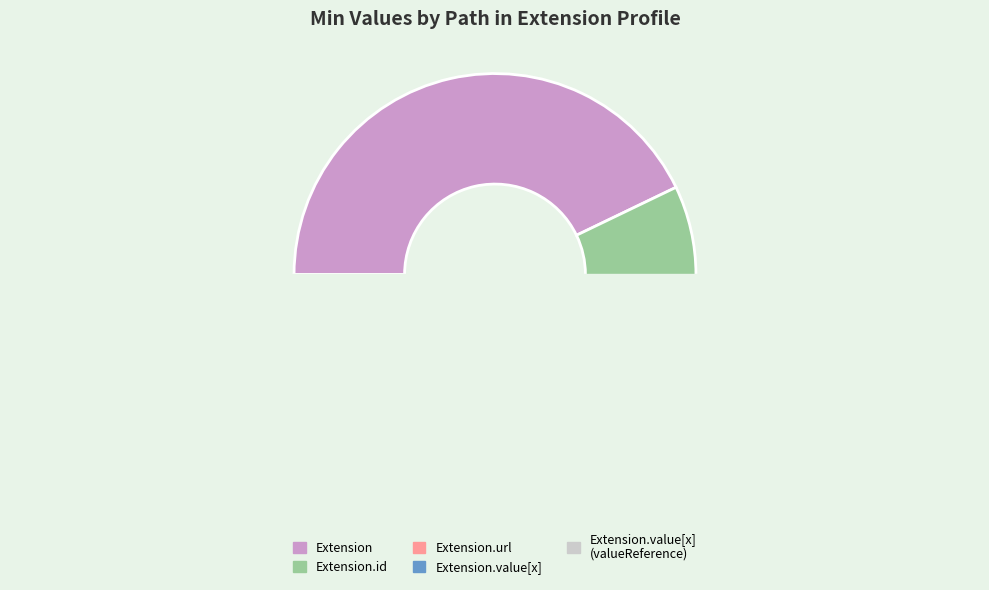

Is it true that Extension.value[x] is 6% of the pie?

False